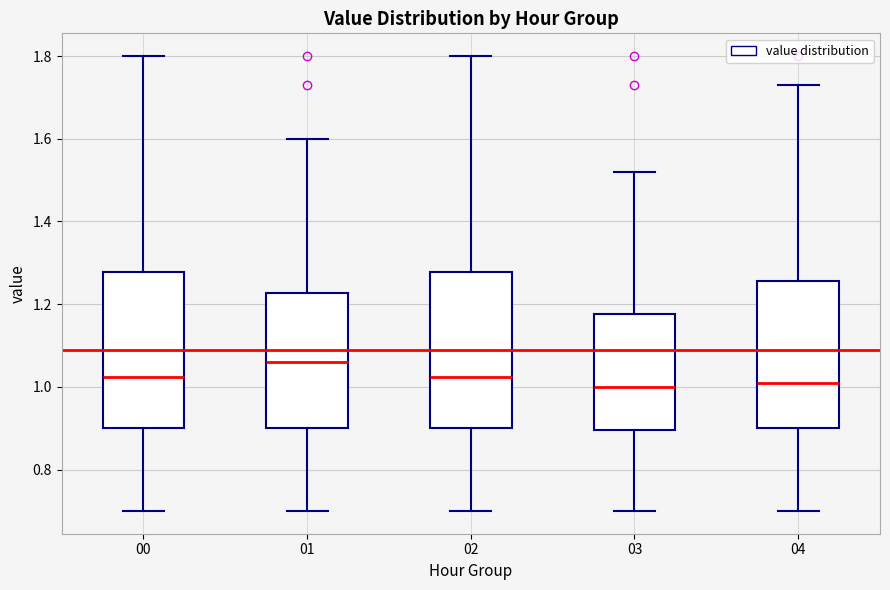

Reading left to right, read every box against the y-axis: the position of its median line, the range the box covers, and the ends of its whiskers. The values are not printed on the chart, so give them approximately, as read against the axis.

00: median 1.02, box 0.90 to 1.28, whiskers 0.70 to 1.80
01: median 1.06, box 0.90 to 1.22, whiskers 0.70 to 1.60
02: median 1.02, box 0.90 to 1.28, whiskers 0.70 to 1.80
03: median 1.00, box 0.90 to 1.18, whiskers 0.70 to 1.52
04: median 1.02, box 0.90 to 1.26, whiskers 0.70 to 1.74